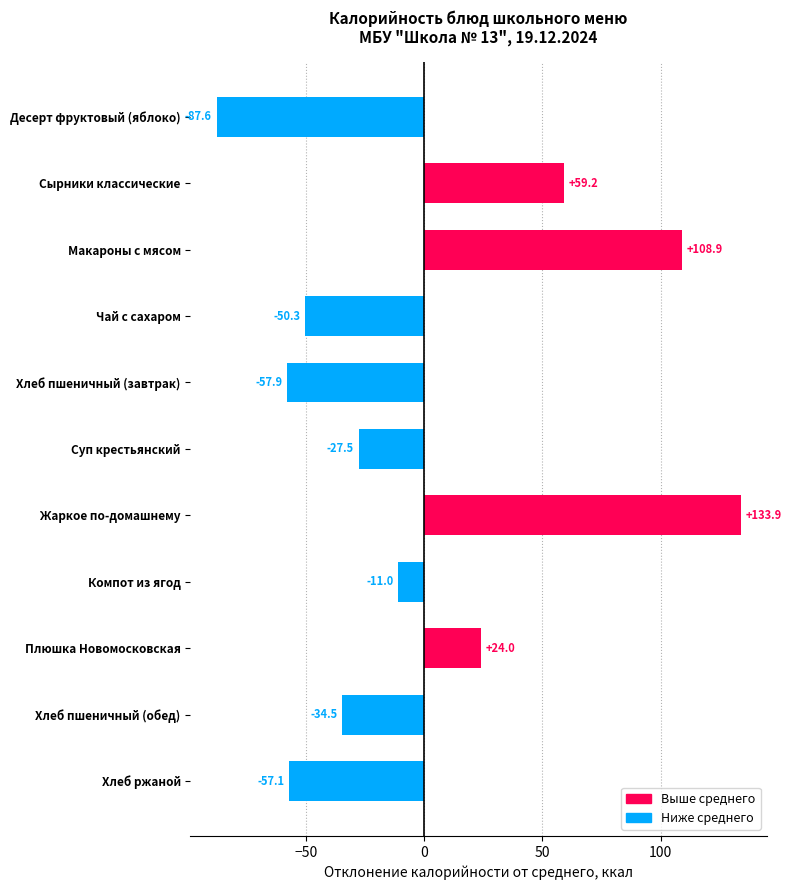

How many series are shown in this chart?

1